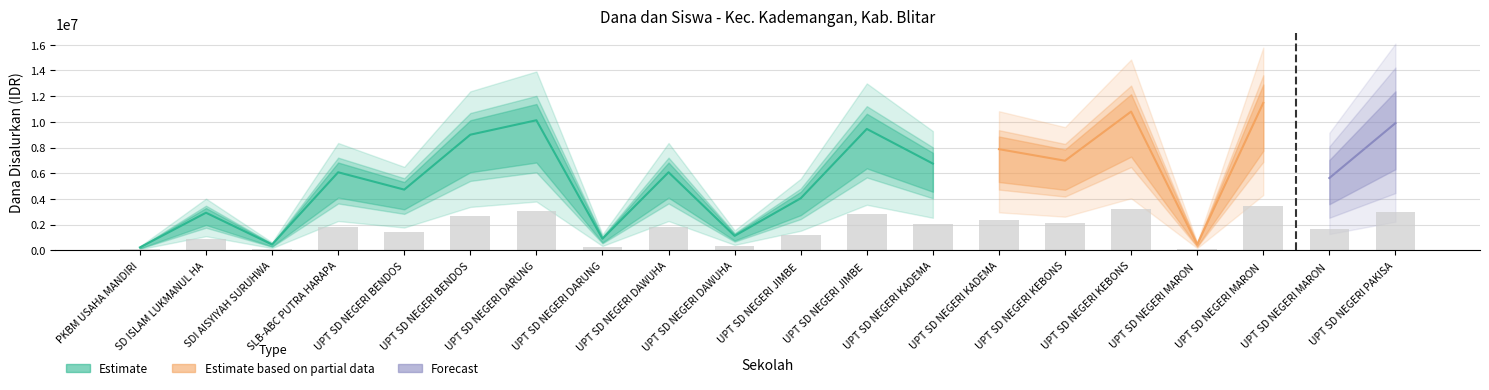

Reading left to right, list all the values displayed in this chart.

Dana Disalurkan: 225000	2925000	450000	6075000	4725000	9000000	10125000	900000	6075000	1125000	4050000	9450000	6750000	7875000	6975000	10800000	450000	11475000	5625000	9900000
Siswa Disalurkan: 1	8	2	16	15	25	27	2	15	3	11	25	17	20	23	27	1	31	14	28
Dana Pemberian: 225000	2925000	450000	6075000	4725000	9000000	10125000	900000	6075000	1125000	4050000	9450000	6750000	7875000	6975000	10800000	450000	11475000	5625000	9900000
Siswa Pemberian: 1	8	2	16	15	25	27	2	15	3	11	25	17	20	23	27	1	31	14	28